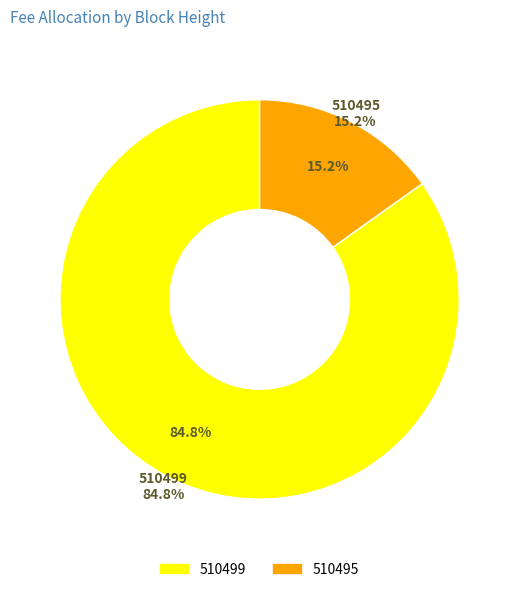

True or false: 510499 accounts for 94% of the total.

False